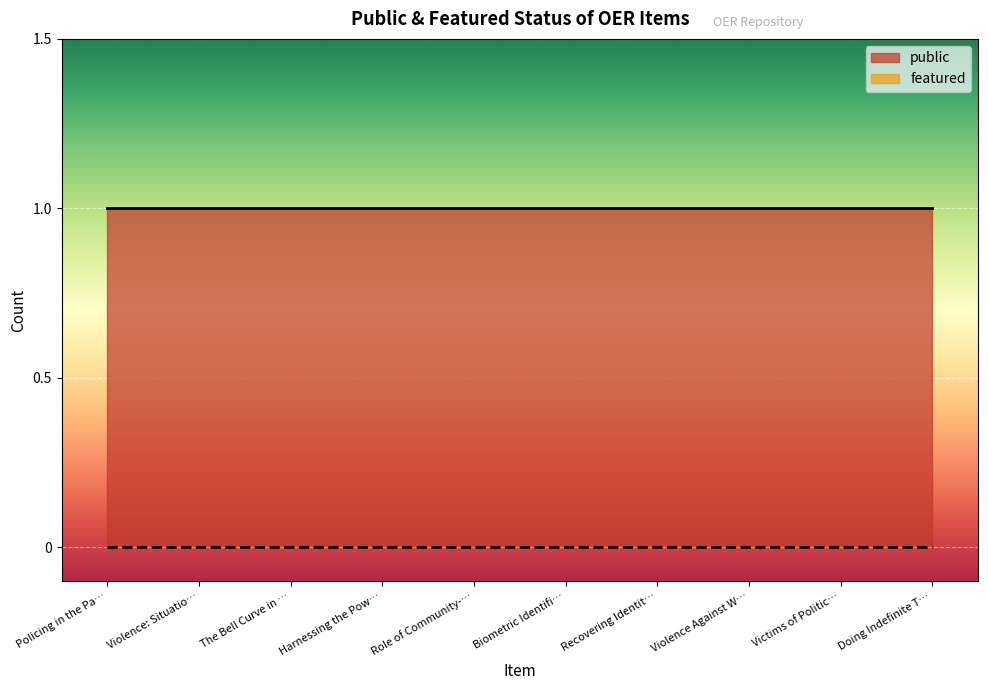

How many lines are shown in the chart?

2